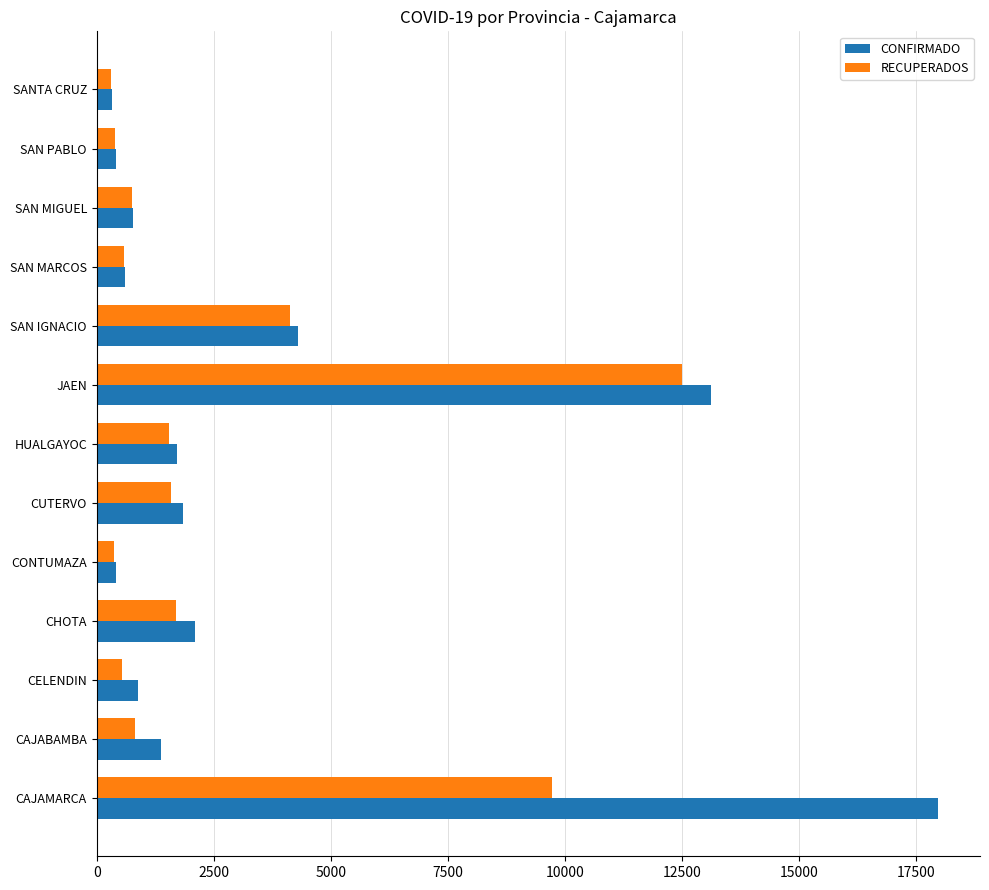

List the series in order of their peak value, lowest first.

RECUPERADOS, CONFIRMADO